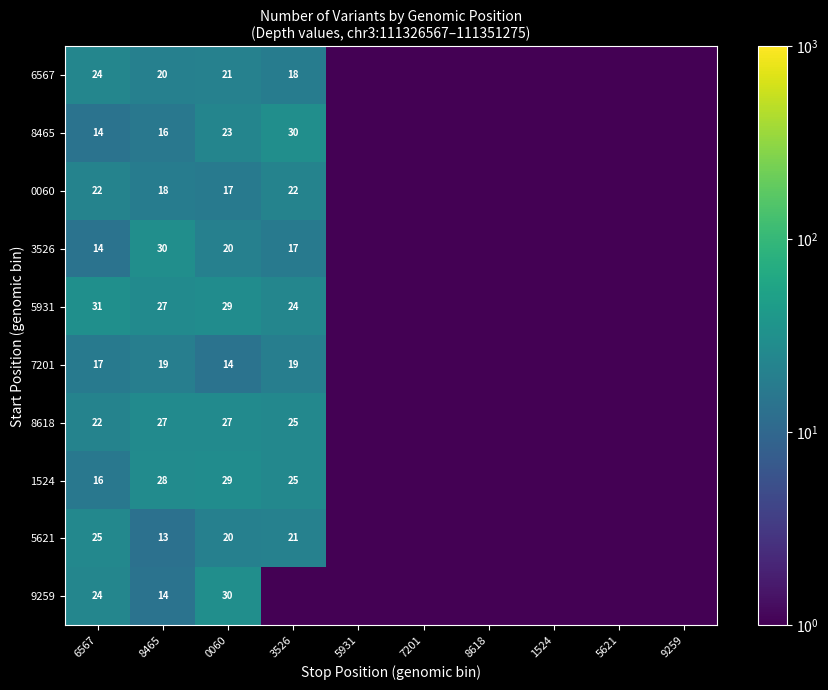

At 3526, list the series in order from largest to smallest.

8465, 8618, 1524, 5931, 0060, 5621, 7201, 6567, 3526, 9259